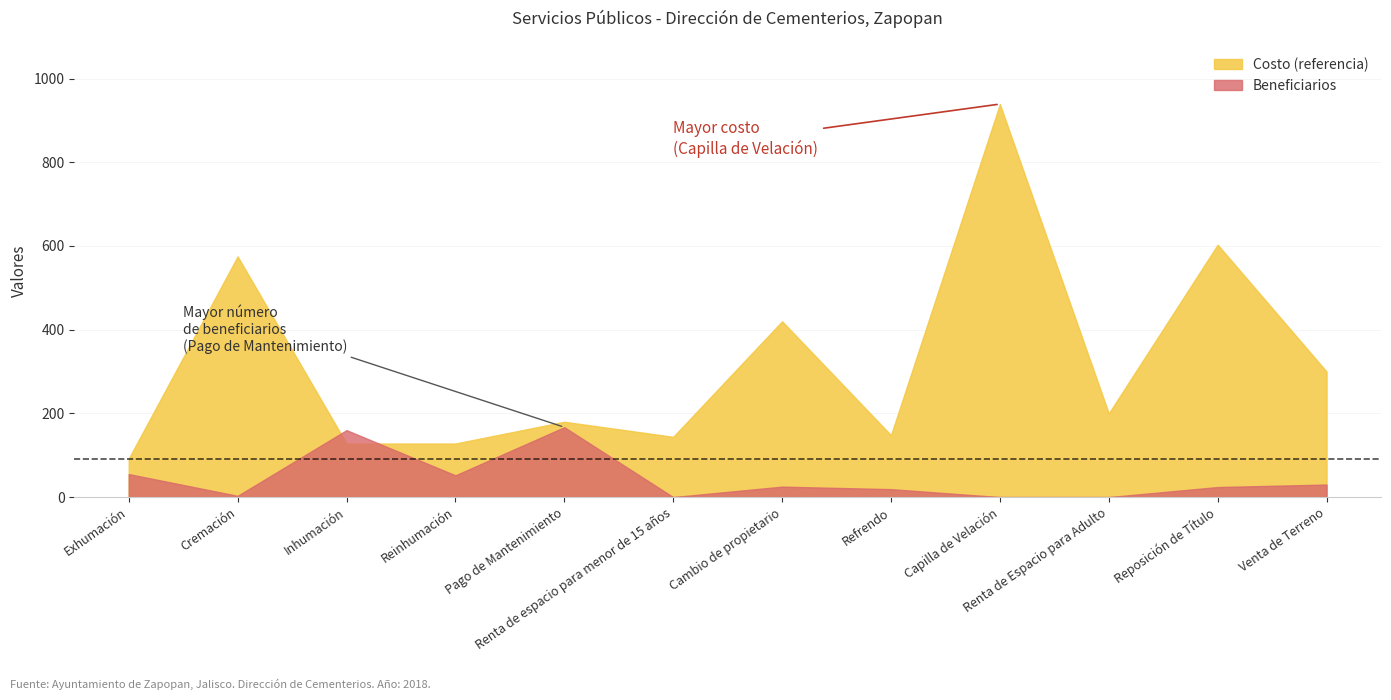

Which series has the largest total across all categories?

Costo (referencia)